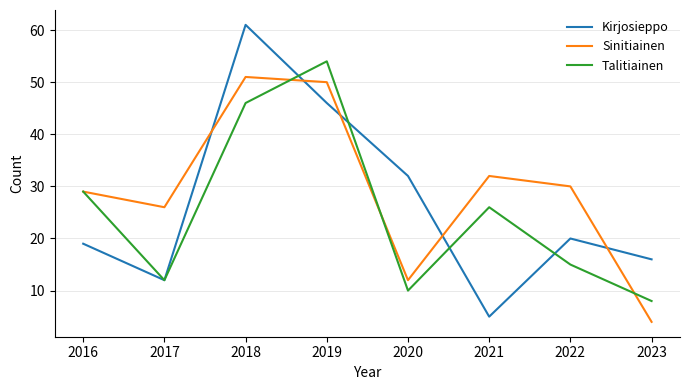

What is the difference between the second highest and minimum values in the Talitiainen series?

38